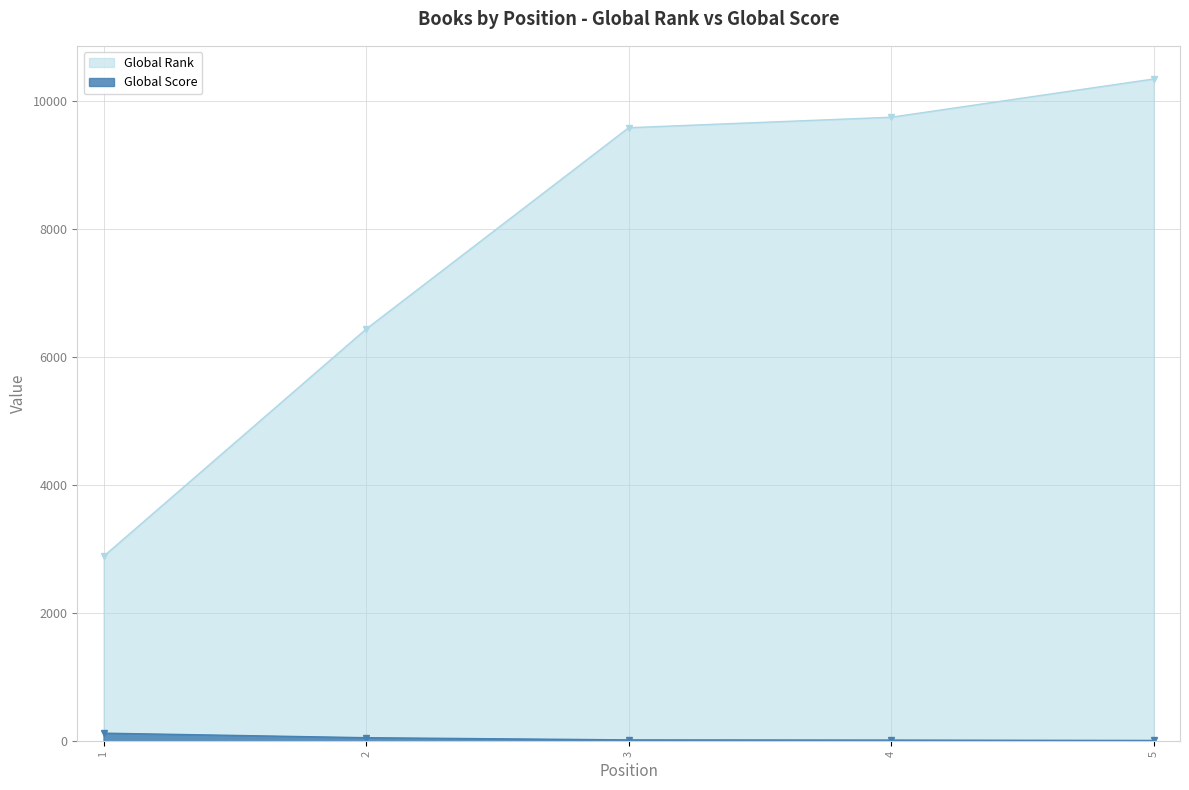

True or false: Global Rank and Global Score intersect in this chart.

False